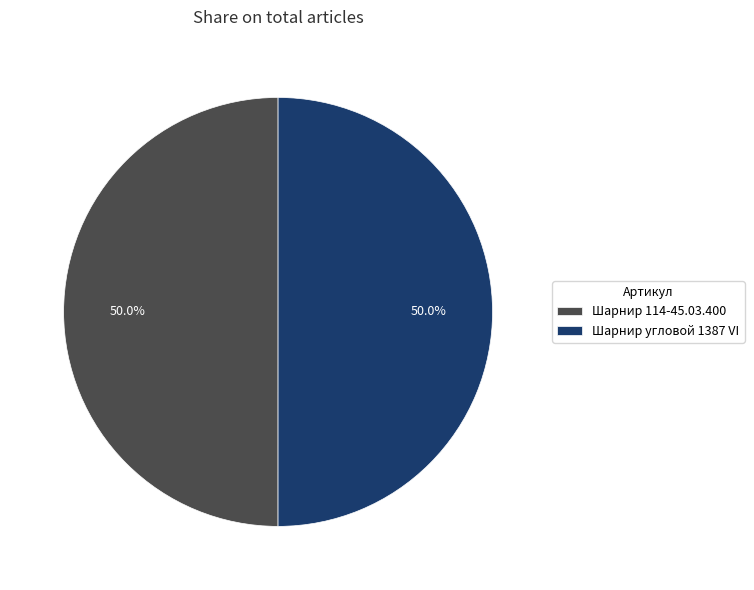

Approximately how many times larger is the value at Шарнир 114-45.03.400 compared to Шарнир угловой 1387 VI?

1.0